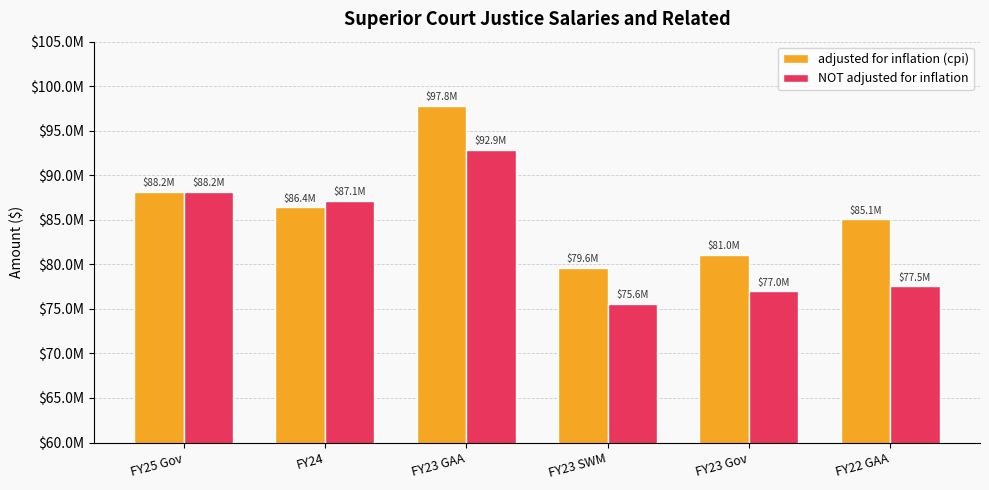

What are all the series names shown in the legend?

adjusted for inflation (cpi), NOT adjusted for inflation